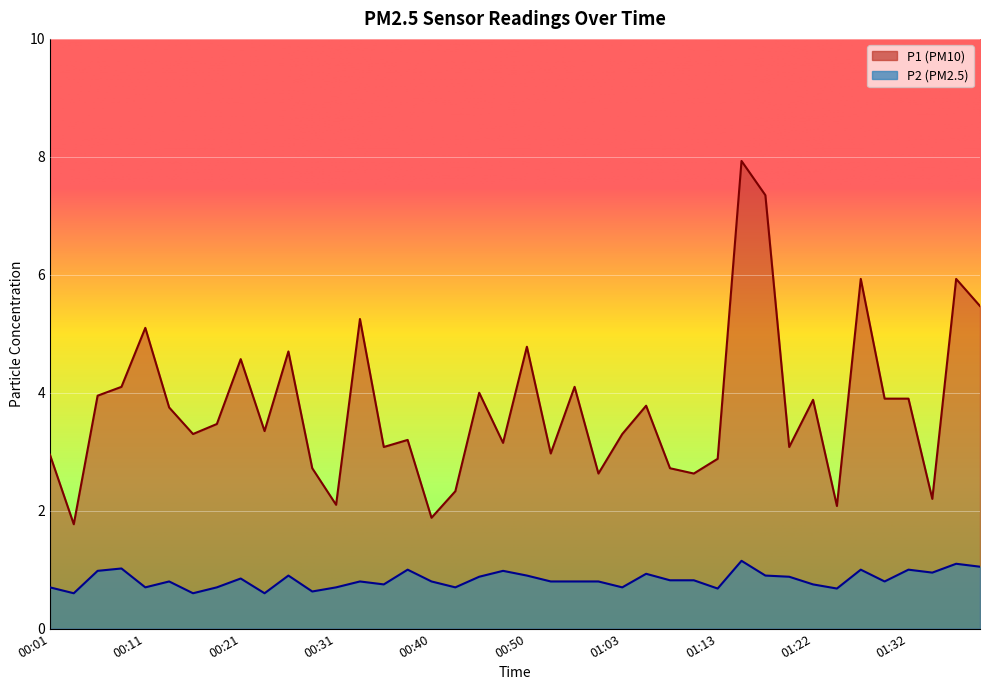

Which category has the highest value in the P2 series?

01:15